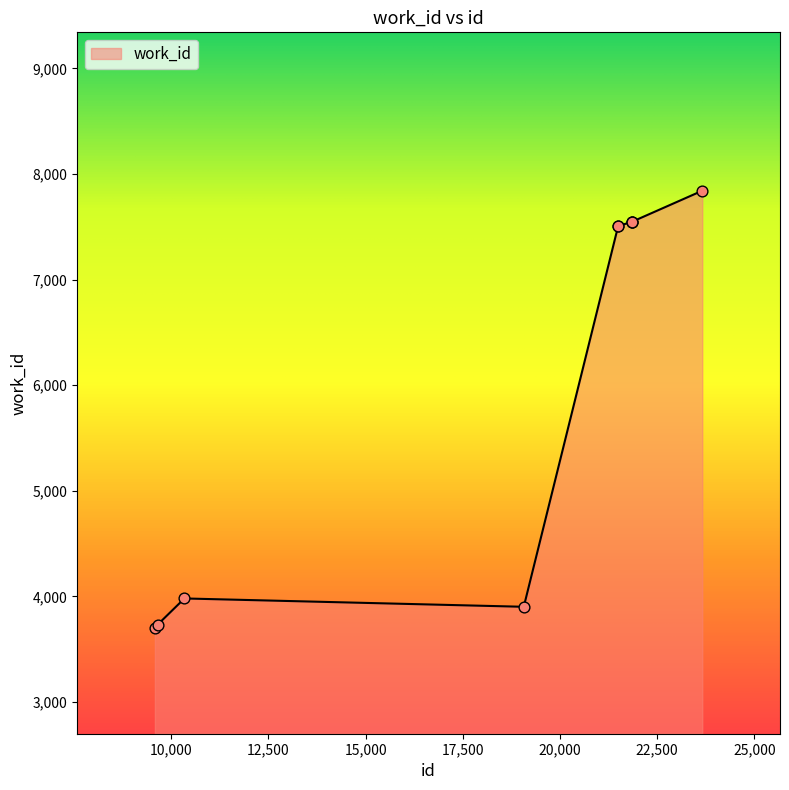

What is the greatest value displayed?

7842